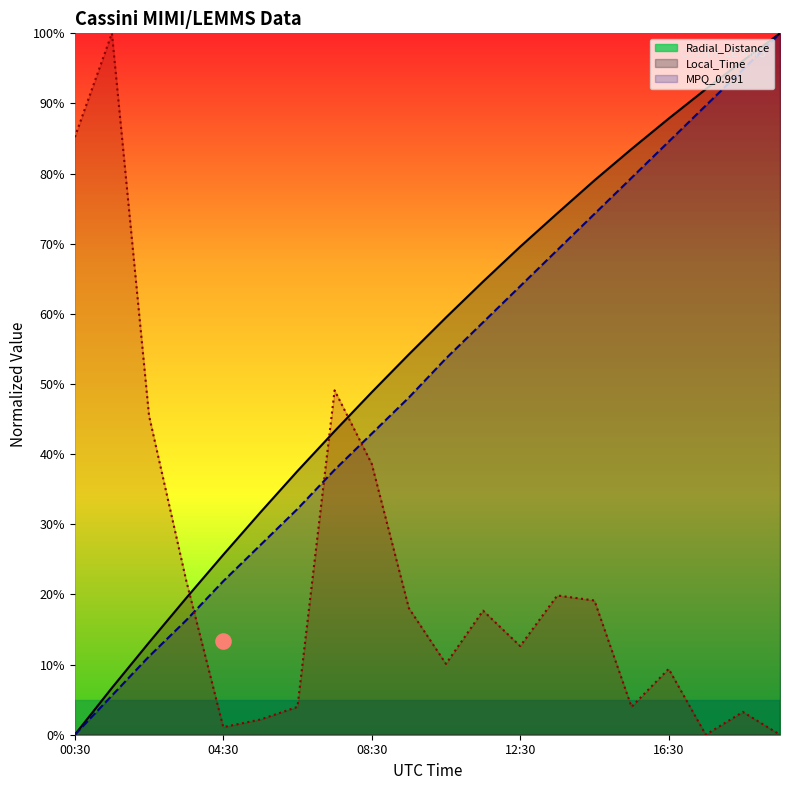

Which series has the widest spread of Y values?

Radial_Distance